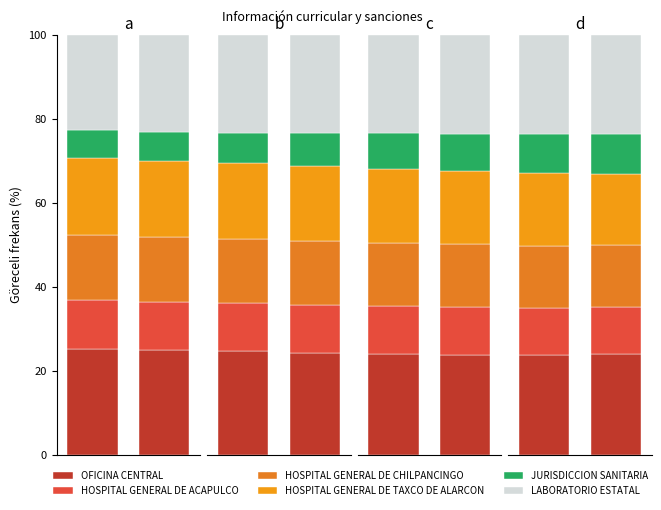

The value of HOSPITAL GENERAL DE ACAPULCO at 1 is 11.2. True or false?

True